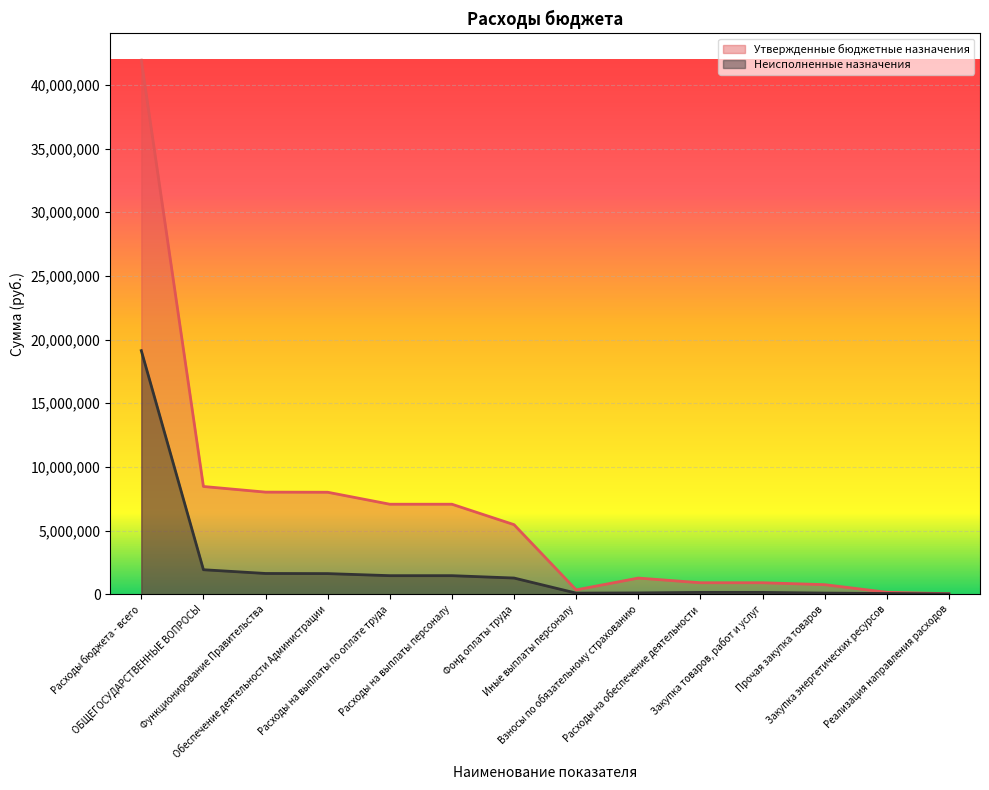

At which category is the sum across all series the highest?

Расходы бюджета - всего